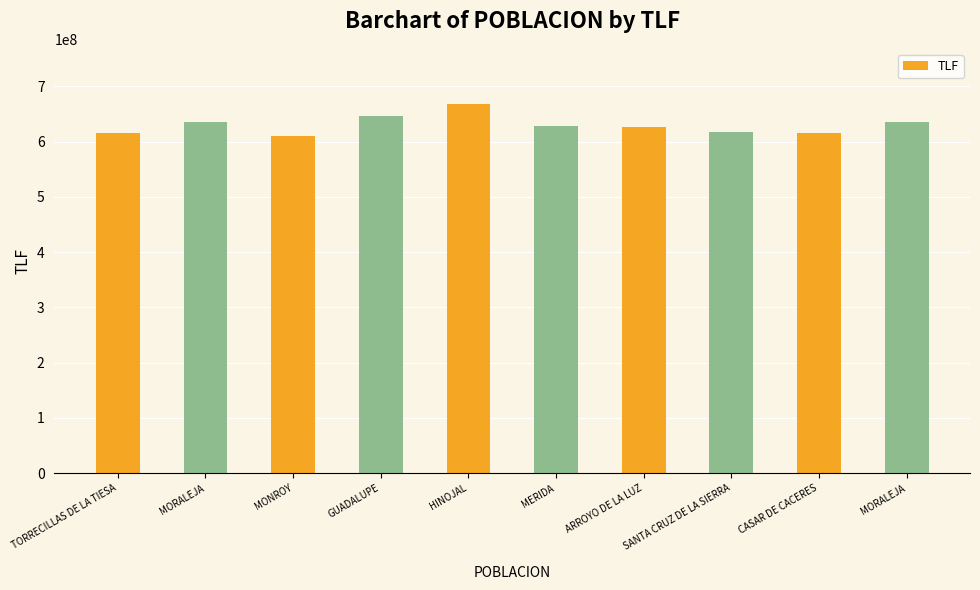

Does the chart contain any negative values?

No